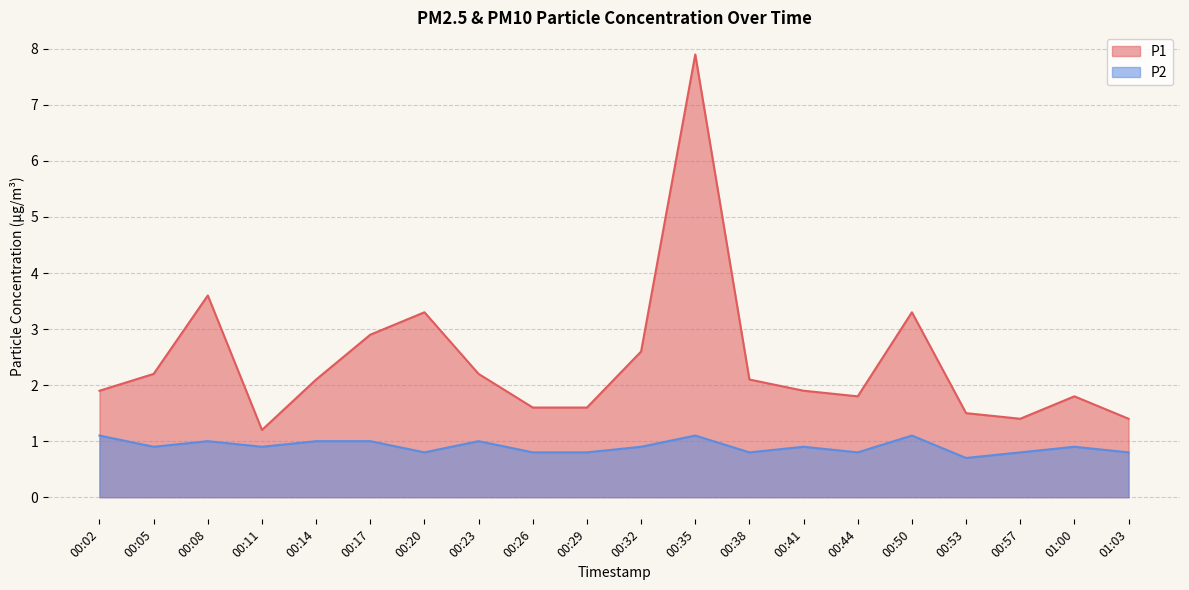

The P2 series shows 0.3 at 00:29. True or false?

False